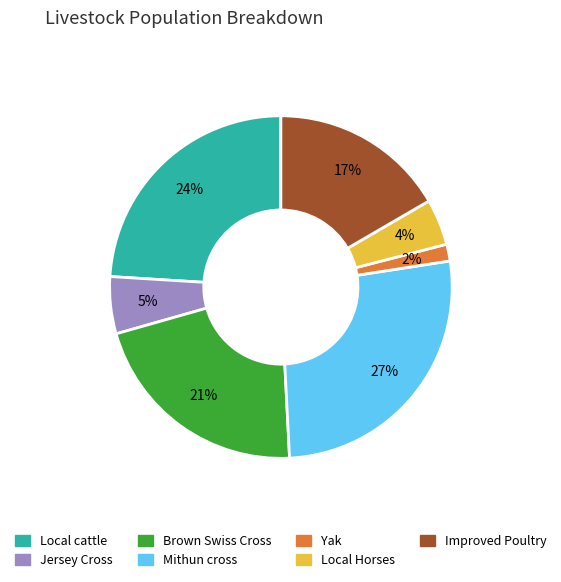

The Brown Swiss Cross slice represents 11% of the pie. True or false?

False